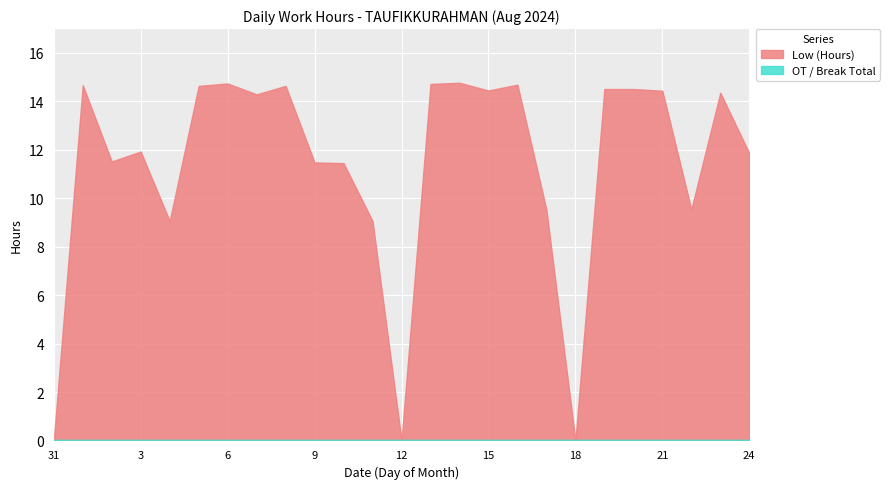

What position from the right is 31?

25